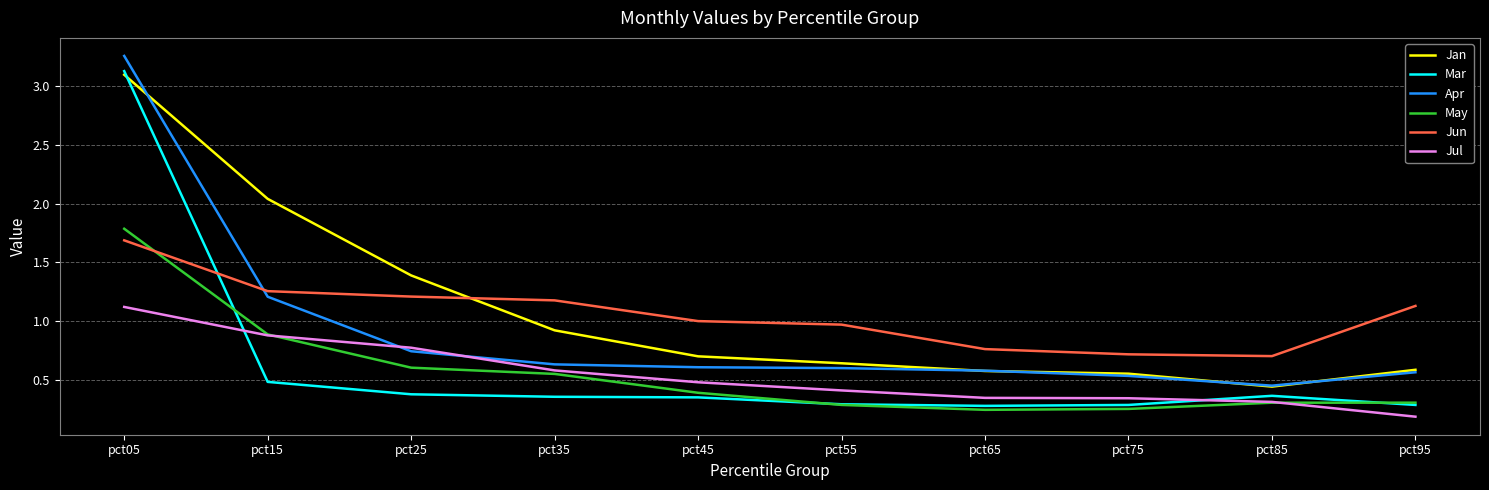

Count the number of data series in this chart.

6